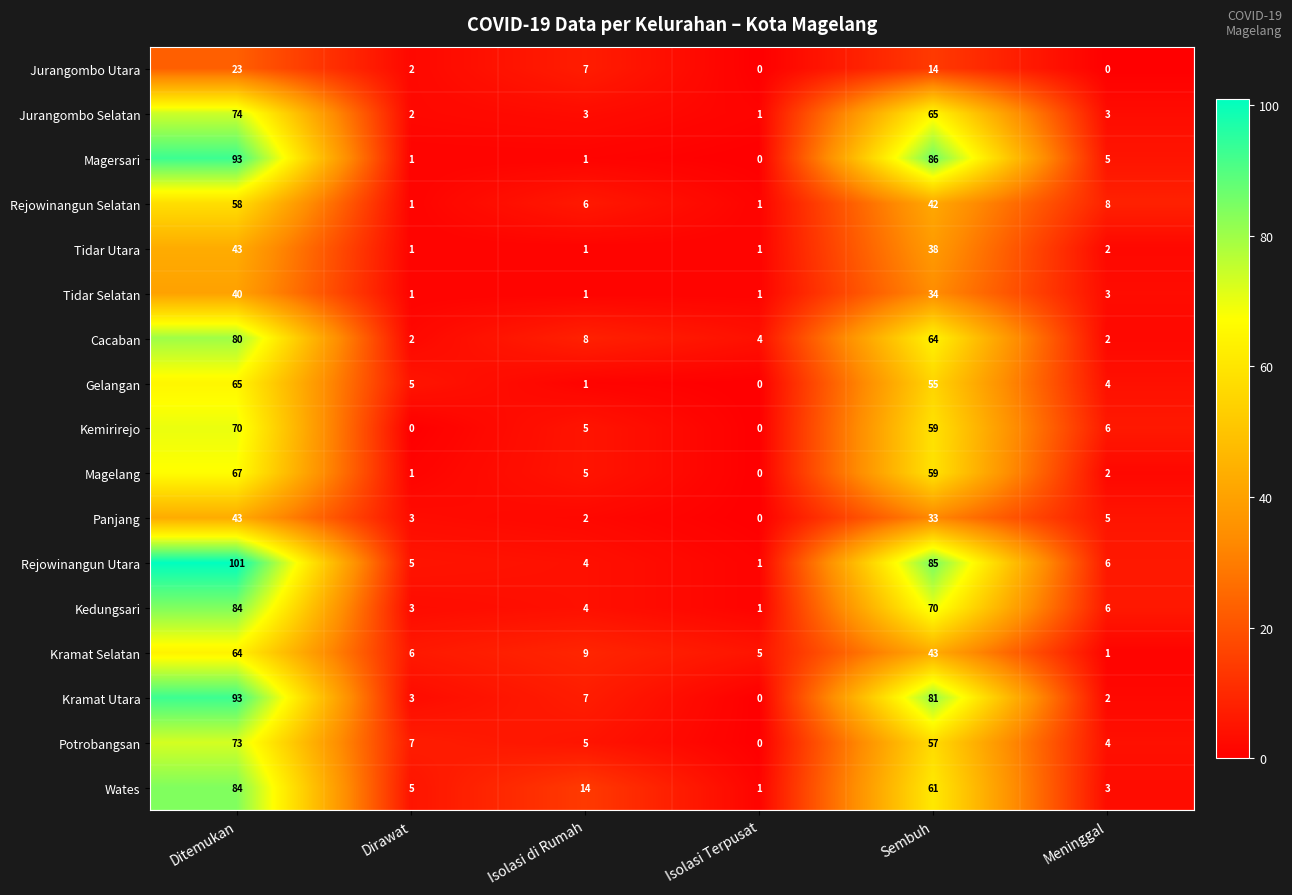

Which series has the widest spread of values?

Rejowinangun Utara